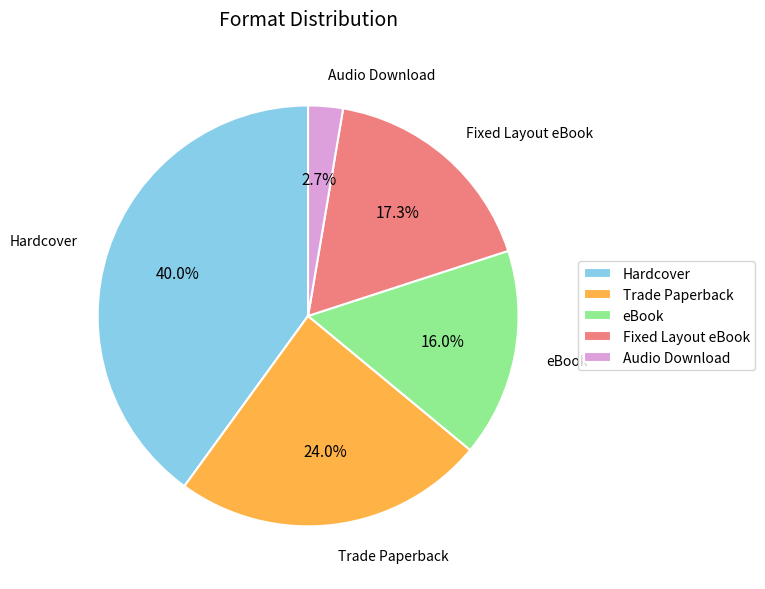

To the nearest percent, what is the average slice percentage?

20%